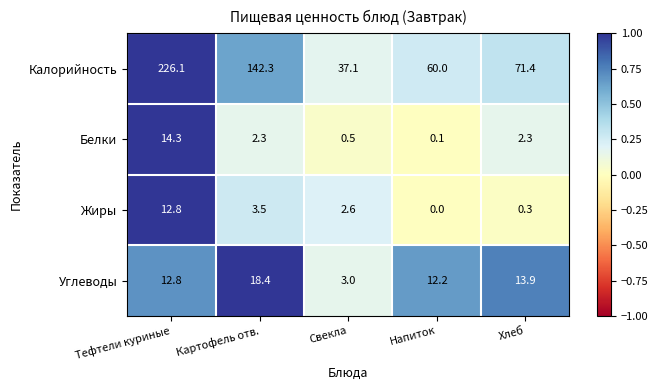

Rank the series by their maximum value, from highest to lowest.

Калорийность, Углеводы, Белки, Жиры